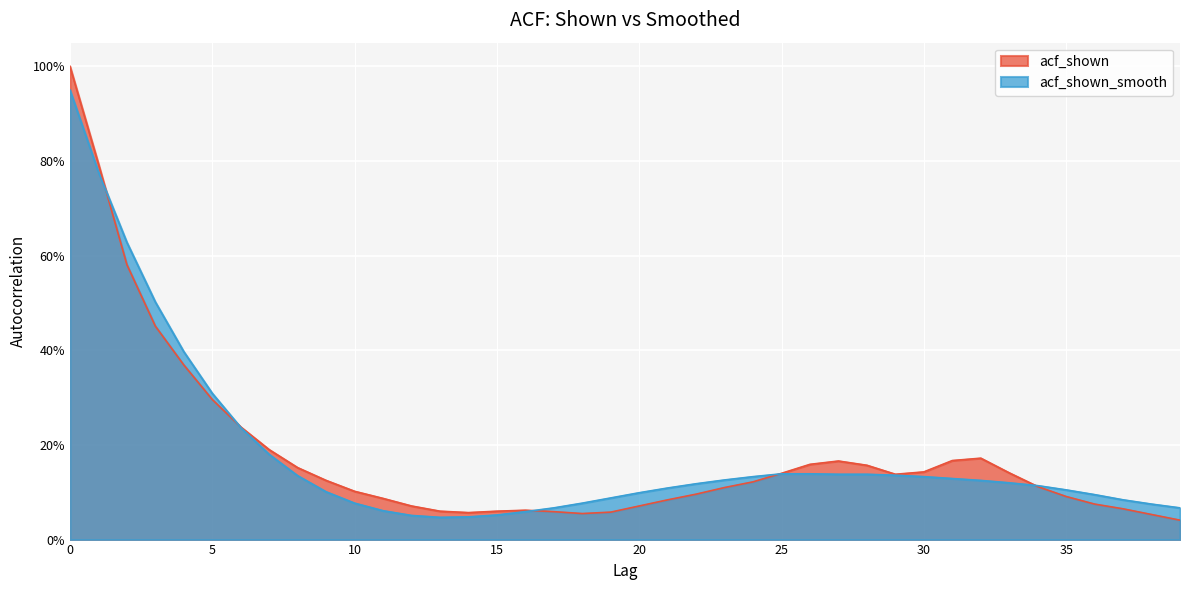

In acf_shown, how many points are lower than both neighbors (excluding endpoints)?

3